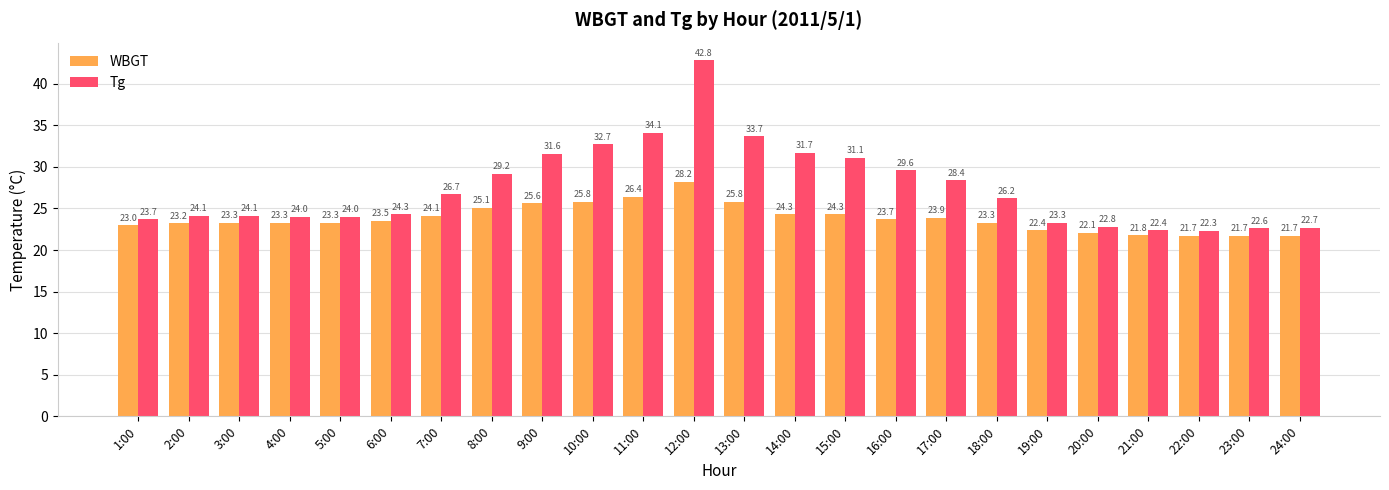

The value of Tg at 15:00 is 31.1. True or false?

True